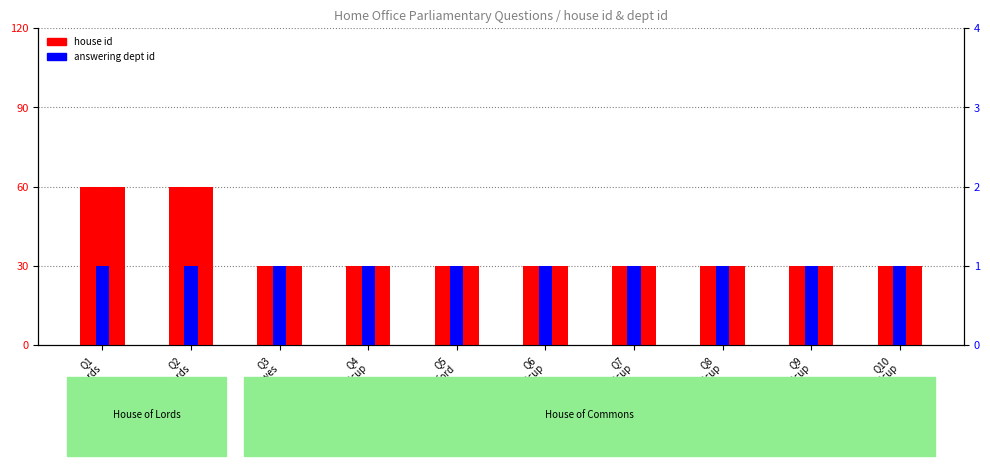

List the labels in order of answering dept id value, smallest first.

Q1
Lords, Q2
Lords, Q3
Lewes, Q4
Old Bexley and Sidcup, Q5
Ashford, Q6
Old Bexley and Sidcup, Q7
Old Bexley and Sidcup, Q8
Old Bexley and Sidcup, Q9
Old Bexley and Sidcup, Q10
Old Bexley and Sidcup